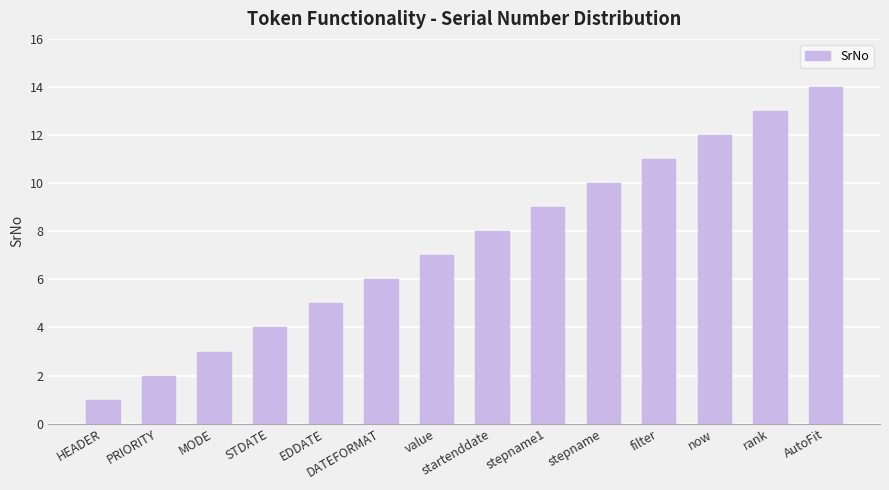

Approximately how many times larger is the value at now compared to startenddate?

1.5